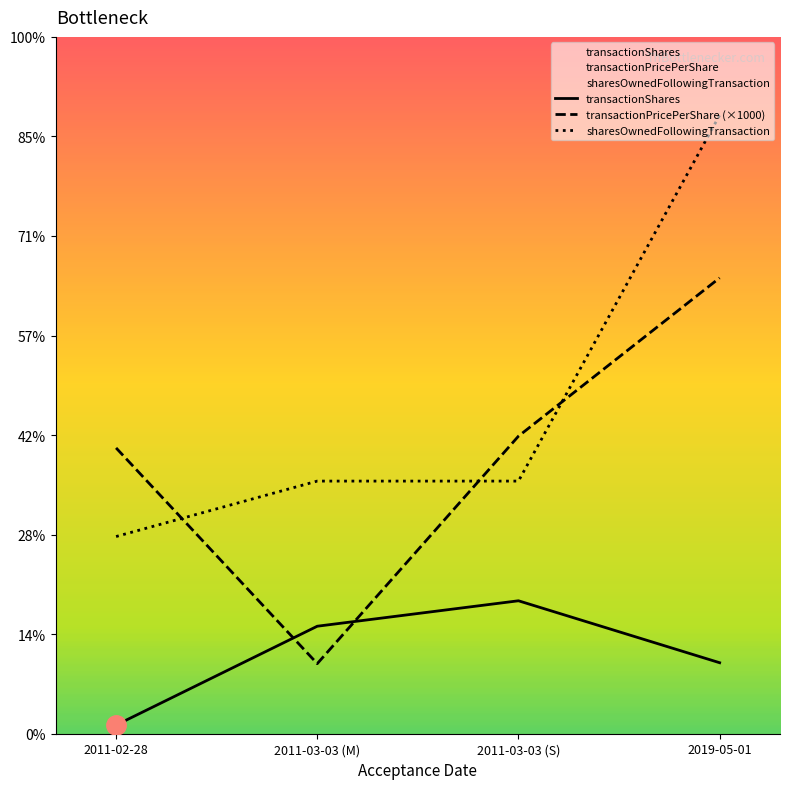

Reading right to left, transcribe all the data shown in this chart.

transactionShares: 2019-05-01=7132	2011-03-03 (S)=13355	2011-03-03 (M)=10799	2011-02-28=865
transactionPricePerShare: 2019-05-01=45790	2011-03-03 (S)=29890	2011-03-03 (M)=7040	2011-02-28=28710
sharesOwnedFollowingTransaction: 2019-05-01=62137	2011-03-03 (S)=25378	2011-03-03 (M)=25378	2011-02-28=19809